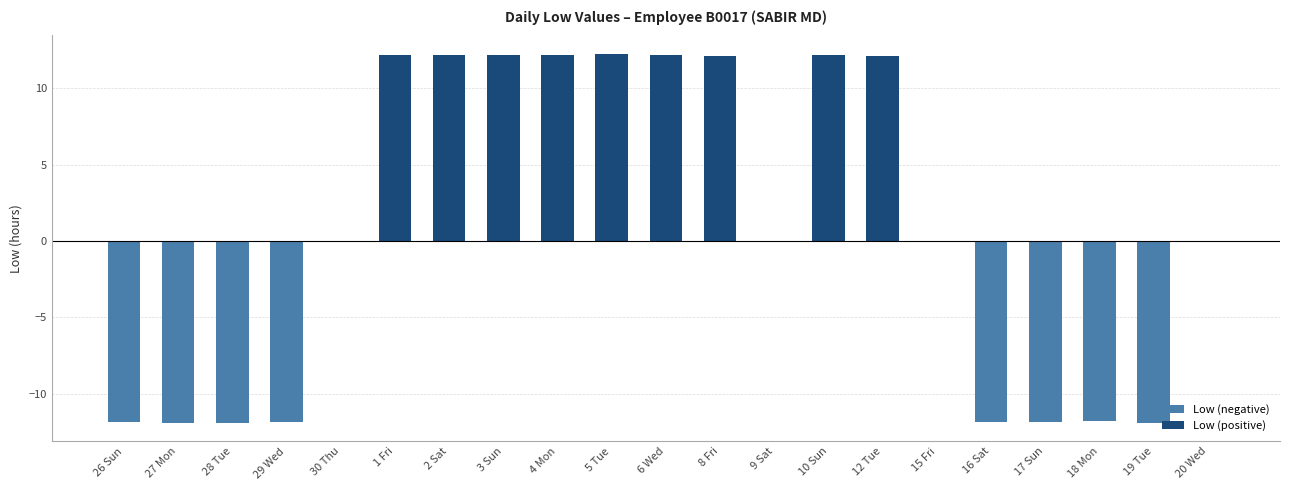

What value does the data have at 27 Mon?

-11.9